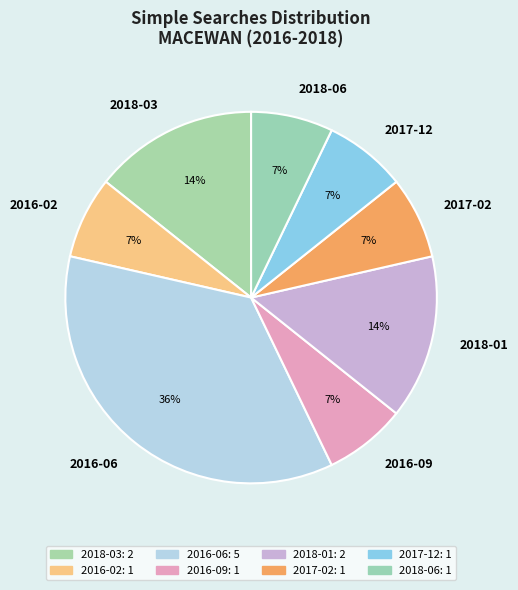

Do 2018-06 and 2018-03 together represent more than half of the pie?

No